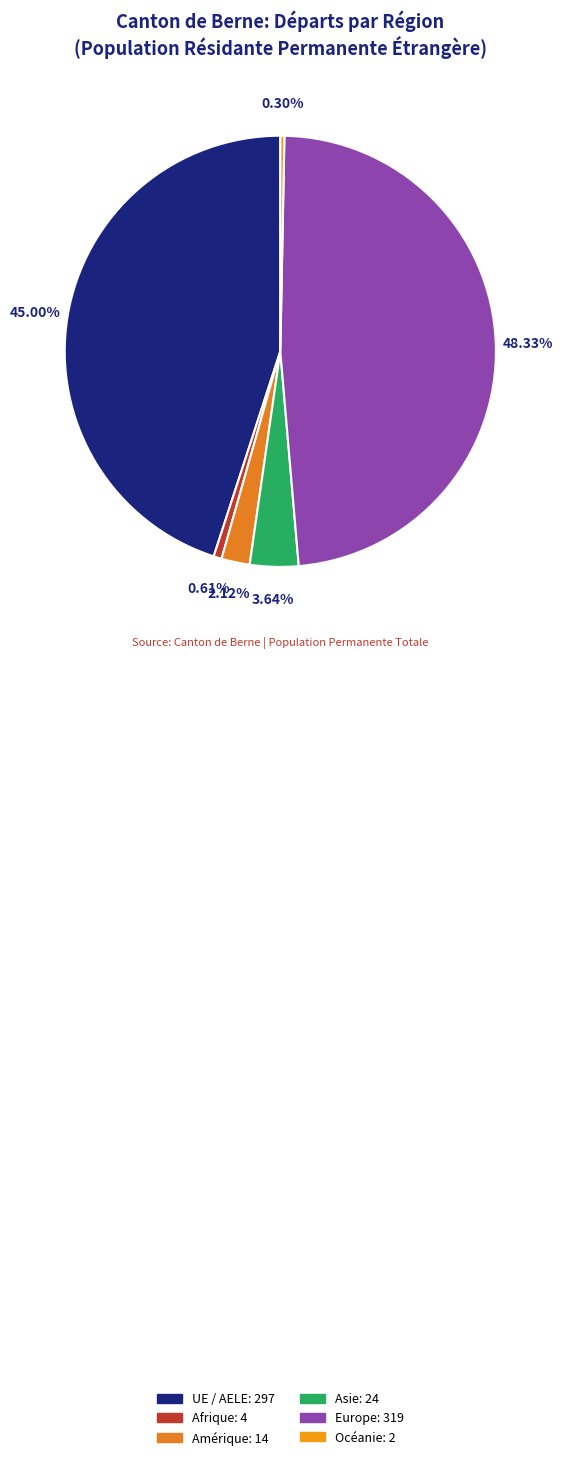

Between Europe and UE / AELE, which is larger?

Europe